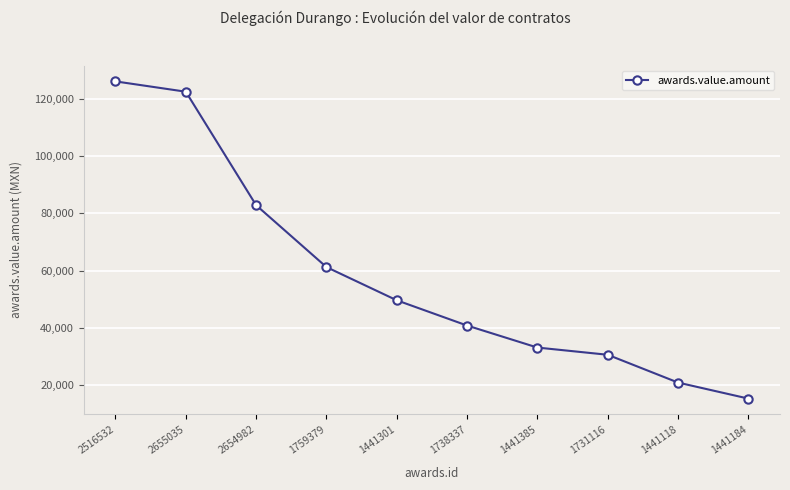

The value at 1738337 is 56754. True or false?

False